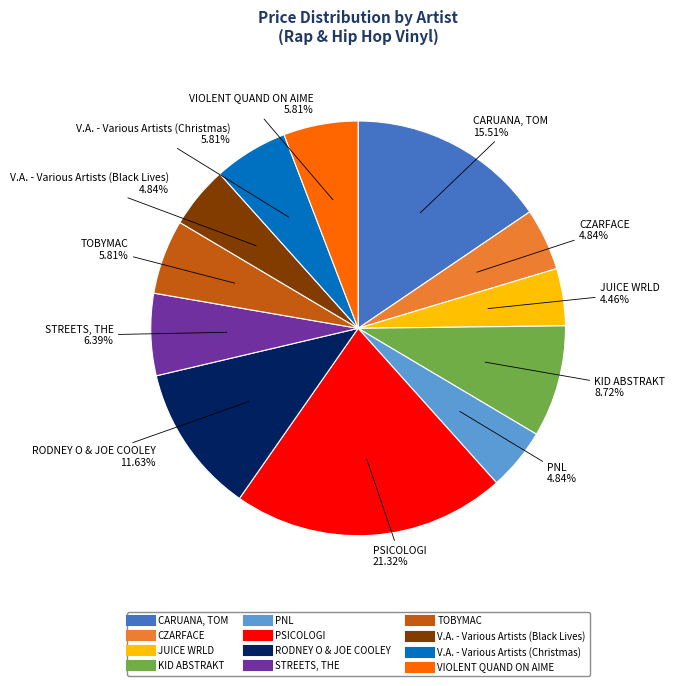

To the nearest percent, what portion does JUICE WRLD represent?

4%